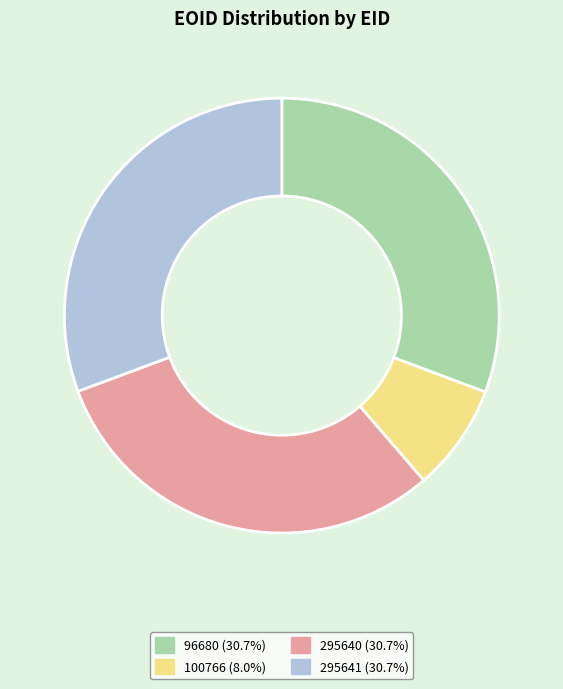

Does 295640 account for over 50% of the chart?

No